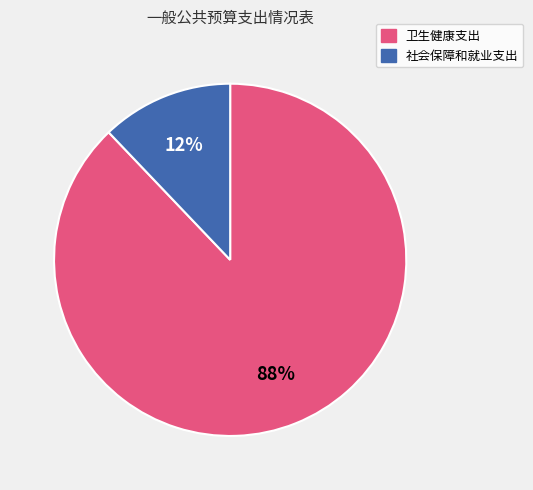

Approximately how many times larger is the value at 社会保障和就业支出 compared to 卫生健康支出?

0.1